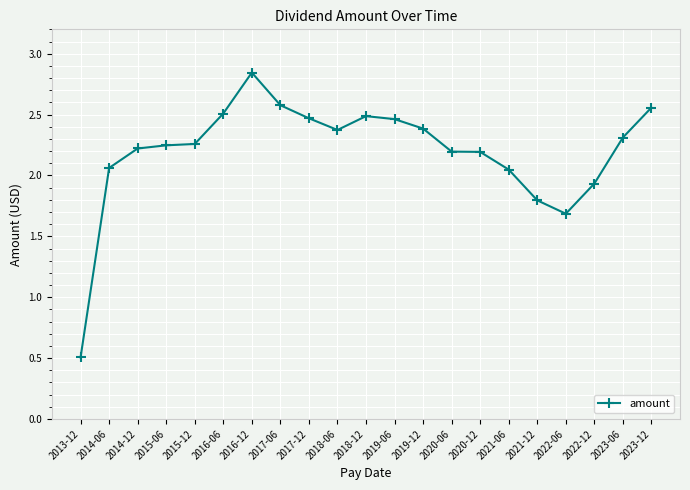

Which category has the highest value across all series?

2016-12